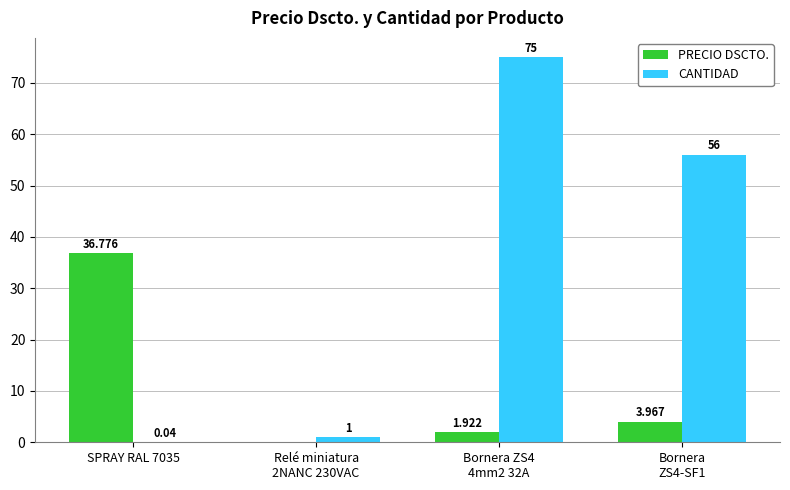

Does the chart contain stacked bars?

No